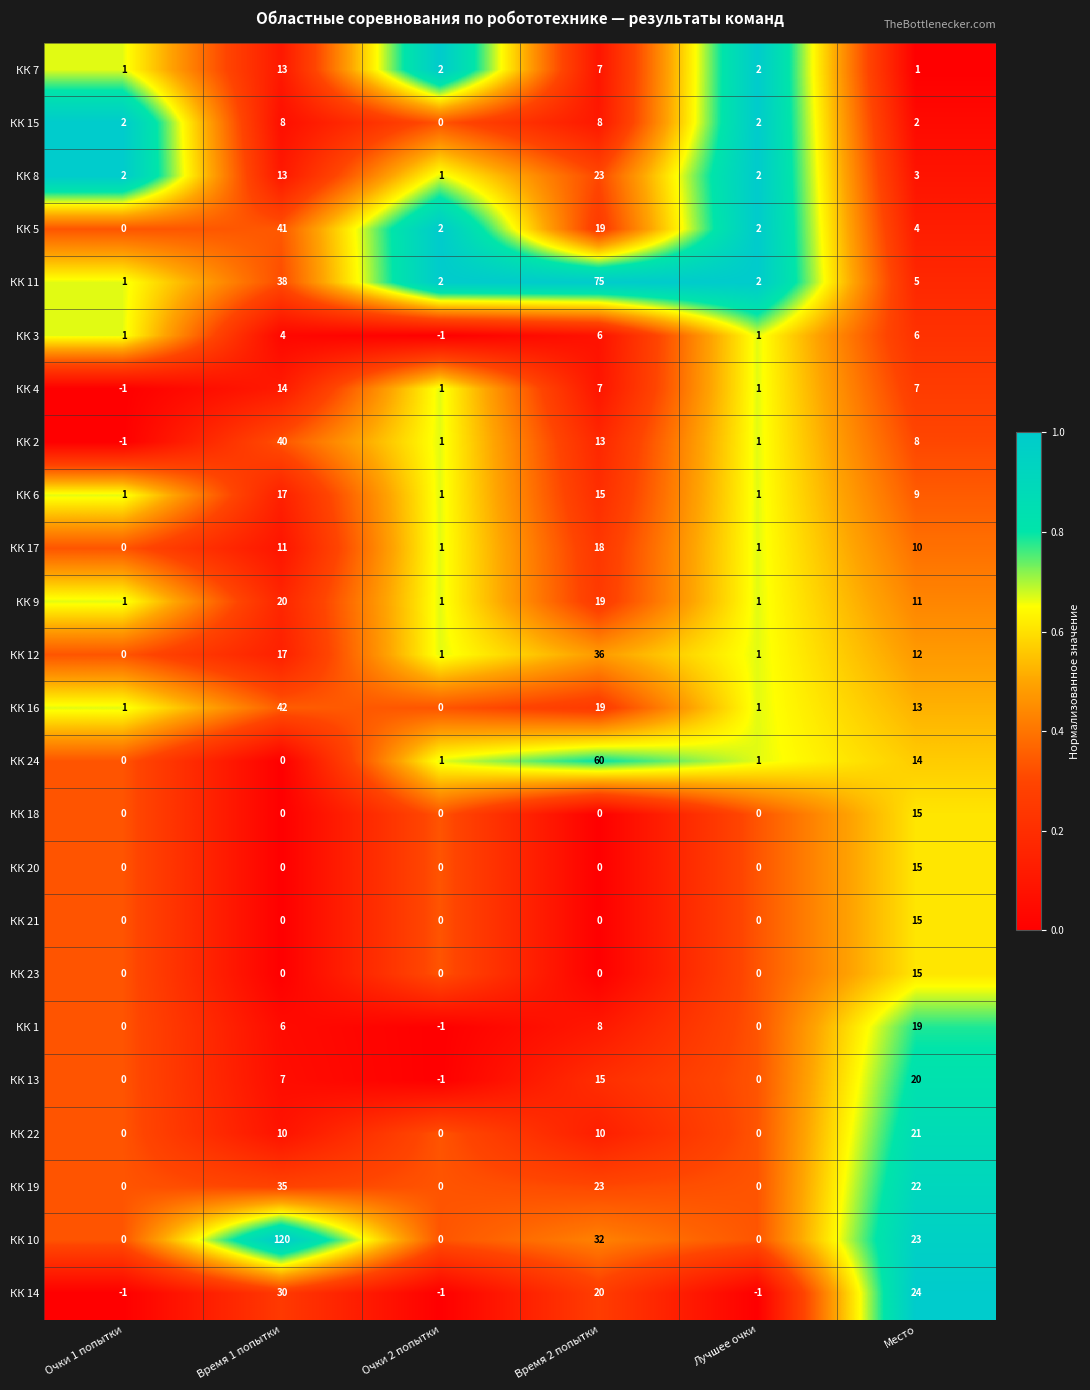

At which label is КК 12 closest to 18?

Время 1 попытки